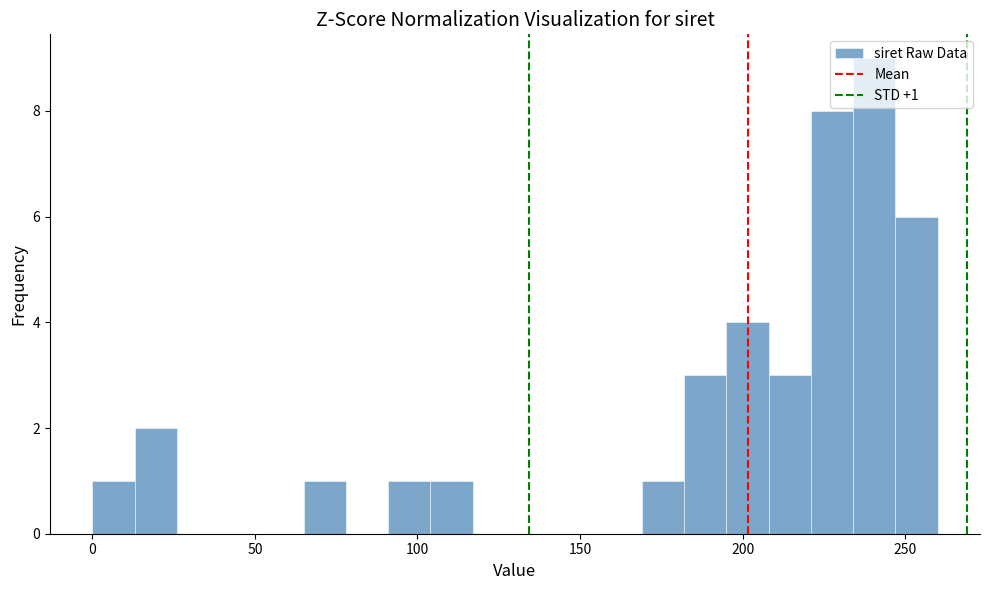

Around what value on the x-axis is the tallest bar? Give the approximate position of its centre, as read against the axis.

240